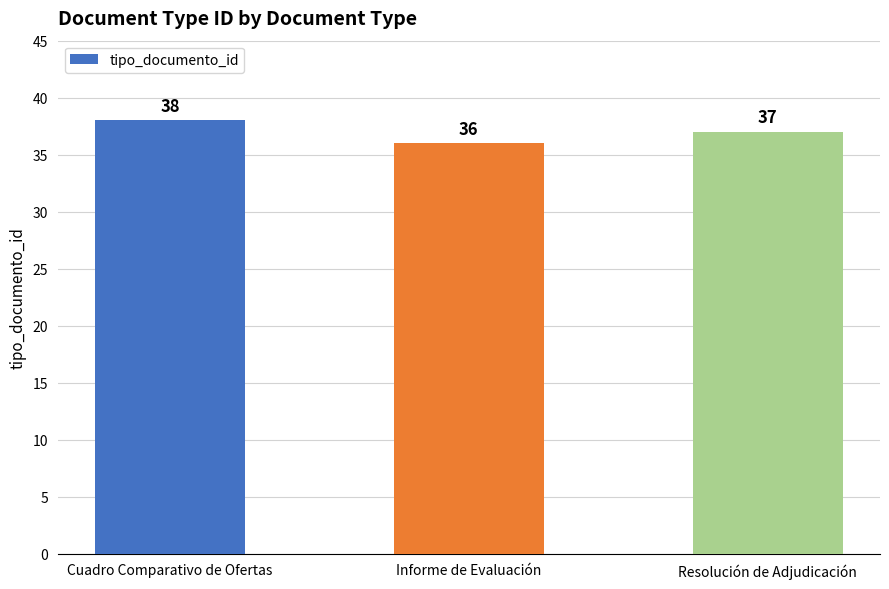

Which has a higher value, Resolución de Adjudicación or Cuadro Comparativo de Ofertas?

Cuadro Comparativo de Ofertas